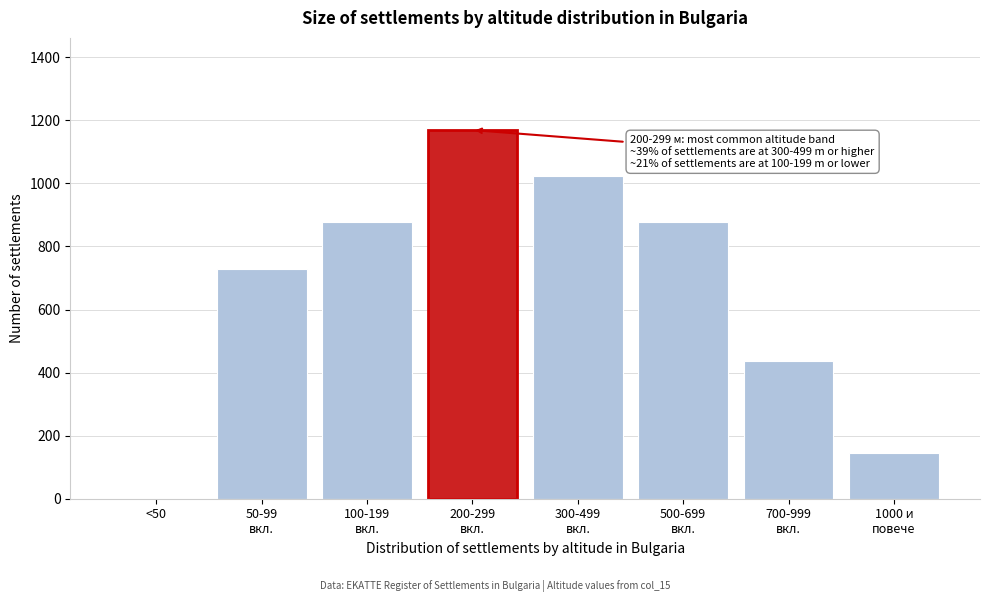

What is the maximum value shown in the chart?

1169